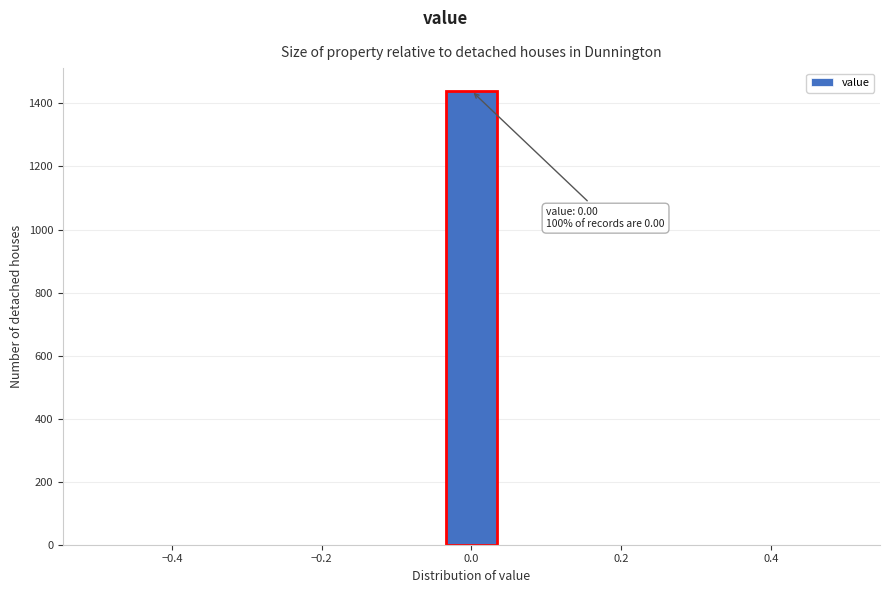

Read against the x-axis, roughly where is the centre of the tallest bar?

0.00